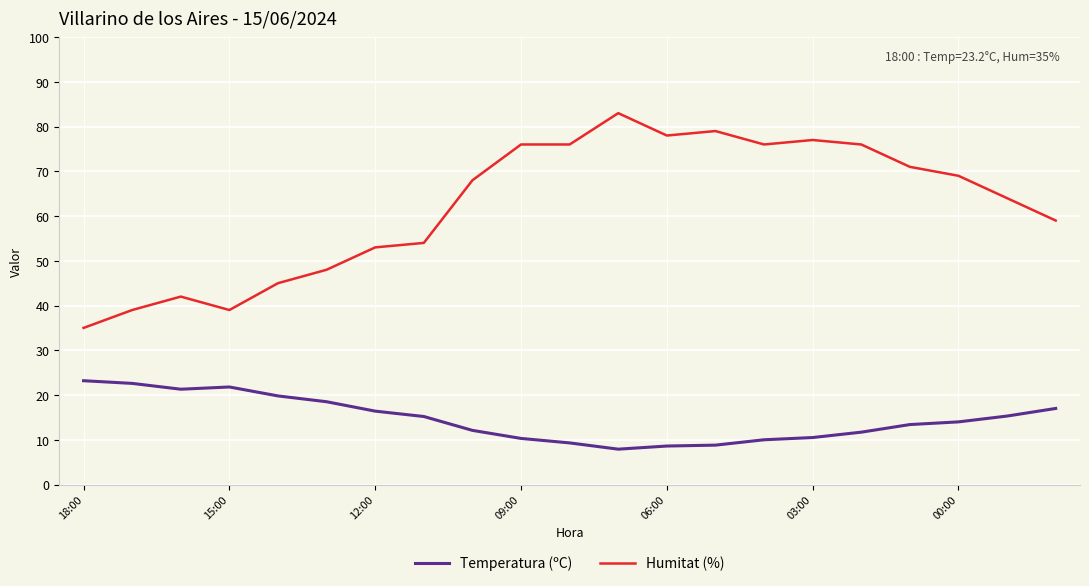

List the series in order of their peak value, lowest first.

Temperatura (ºC), Humitat (%)